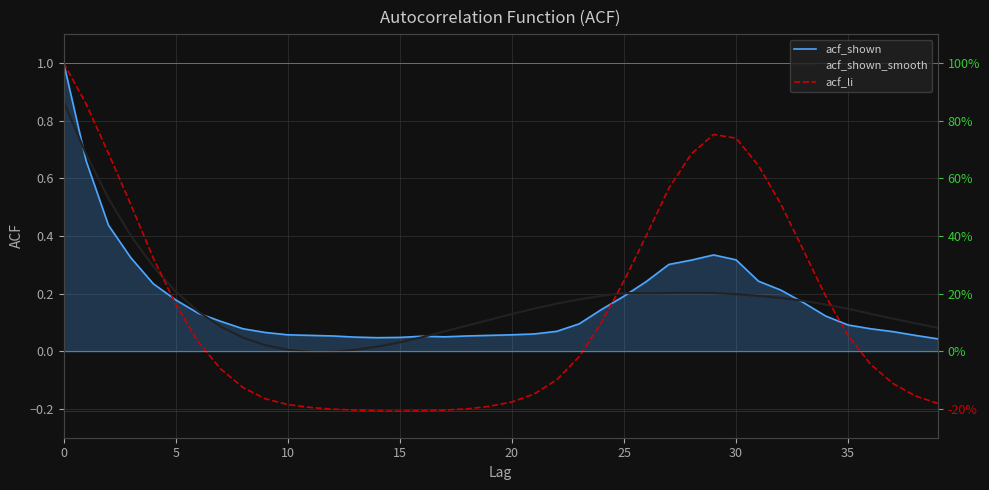

Read the acf_li value at 26.

0.4